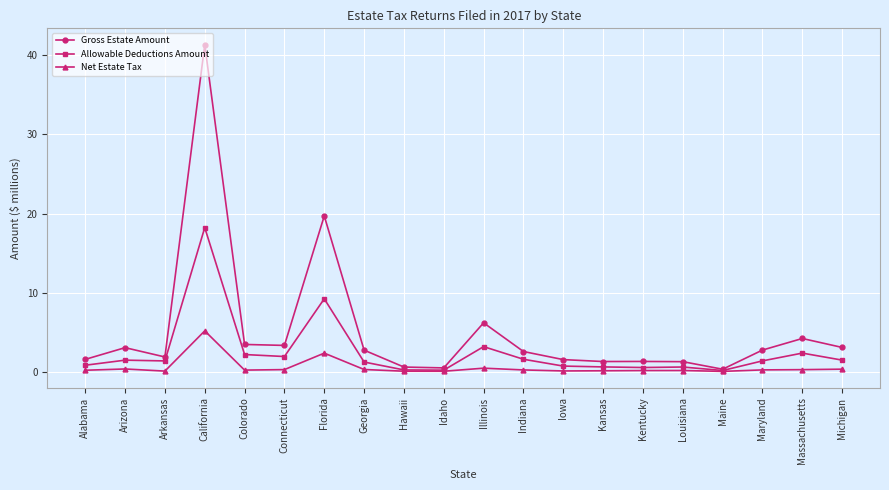

What is the sum of all Net Estate Tax values?

10.8